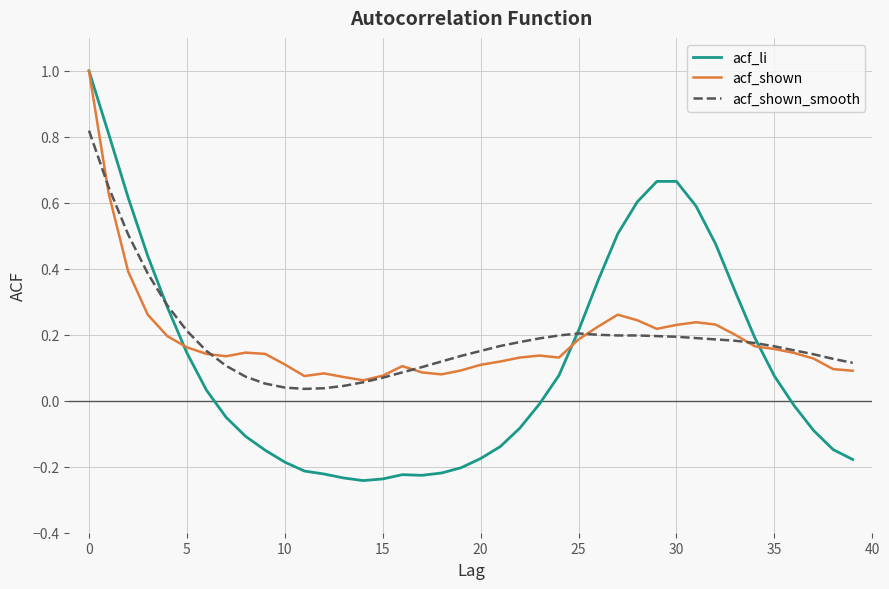

What is the greatest value displayed?

1.0